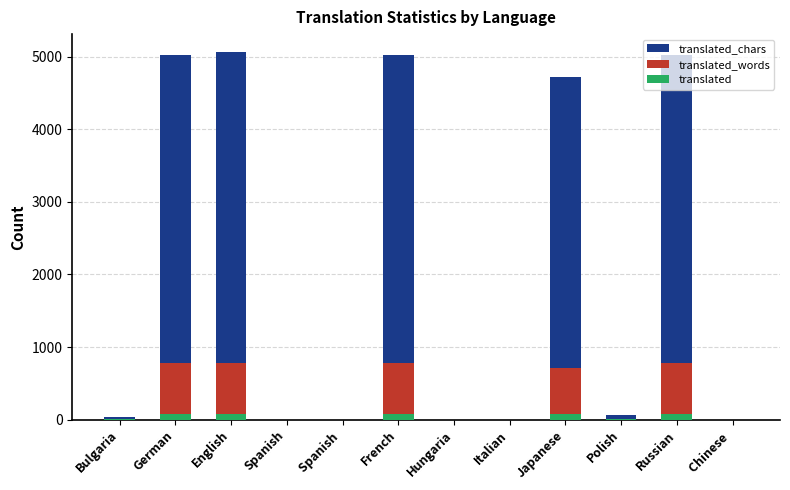

Does the chart contain stacked bars?

No